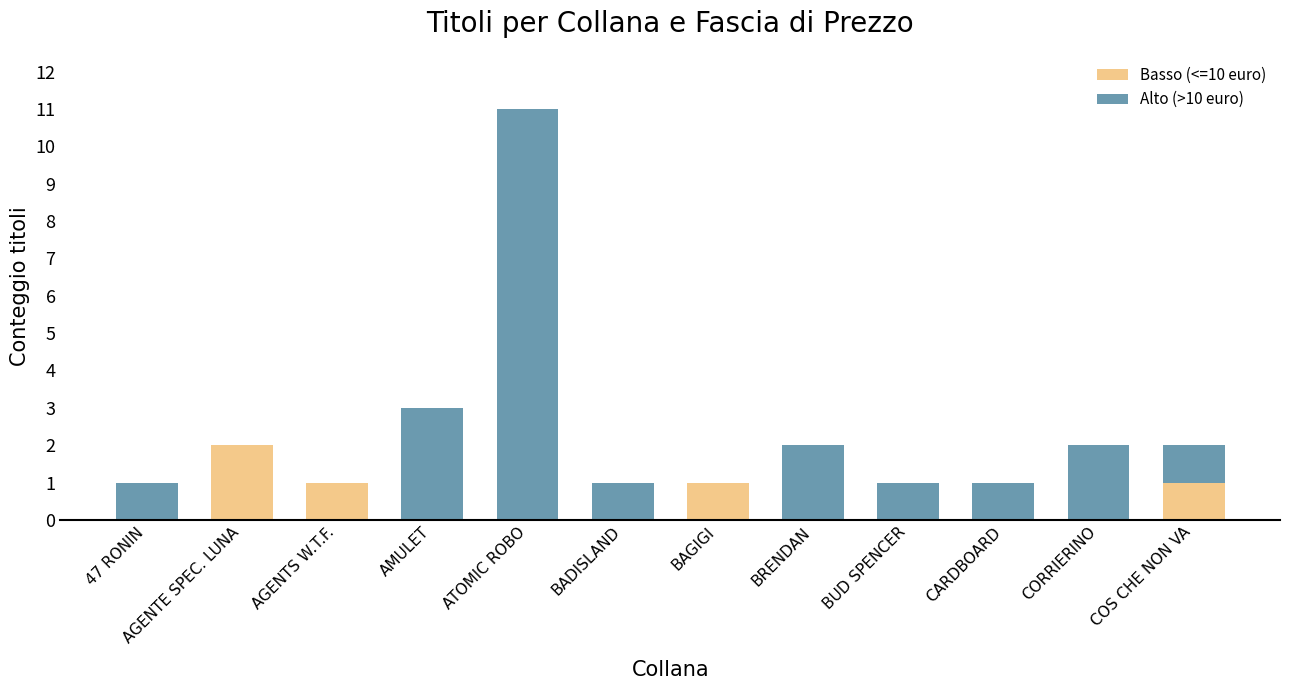

The Basso (<=10 euro) series shows 0 at 47 RONIN. True or false?

True